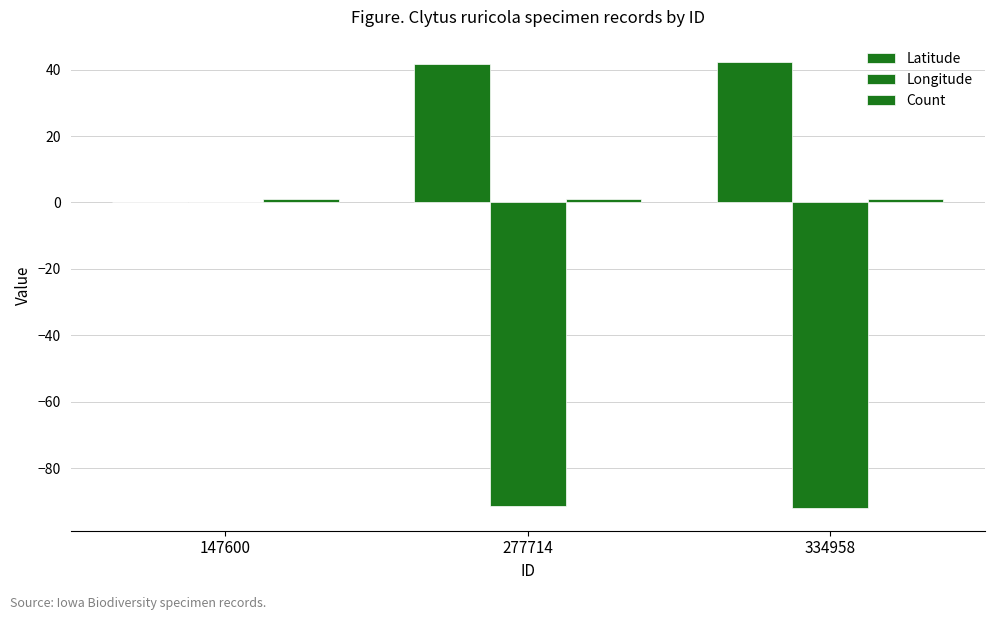

What is the sum of the Latitude values at 147600 and 334958?

42.3